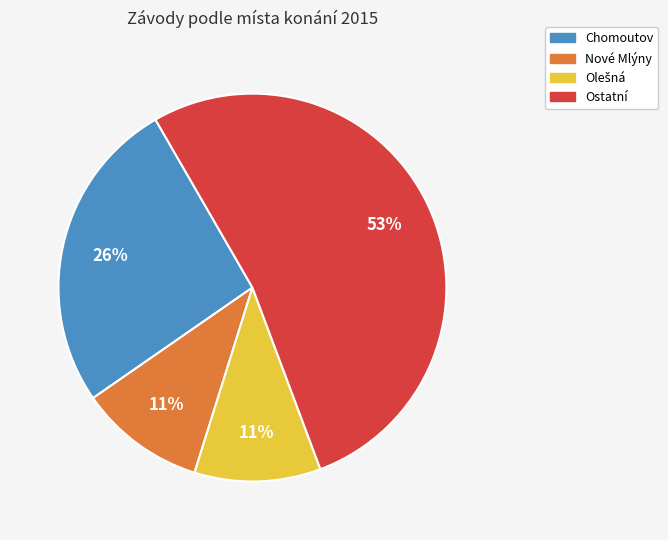

Is there any slice that represents more than half of the pie?

Yes